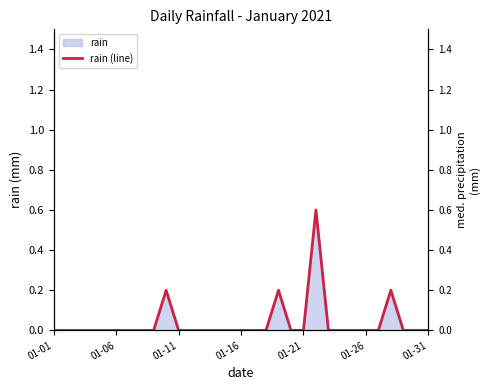

At which category does the data reach its first local peak?

9